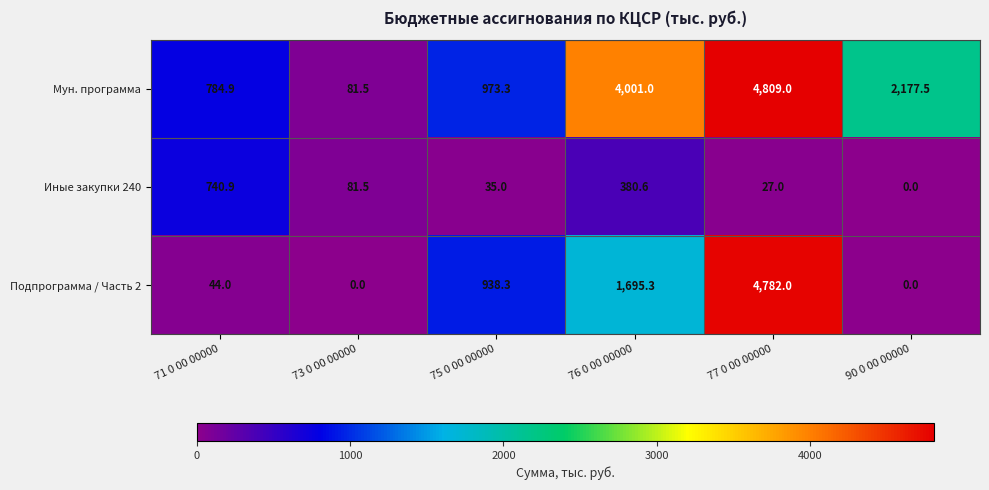

List the series in order of their peak value, highest first.

Мун. программа, Подпрограмма / Часть 2, Иные закупки 240